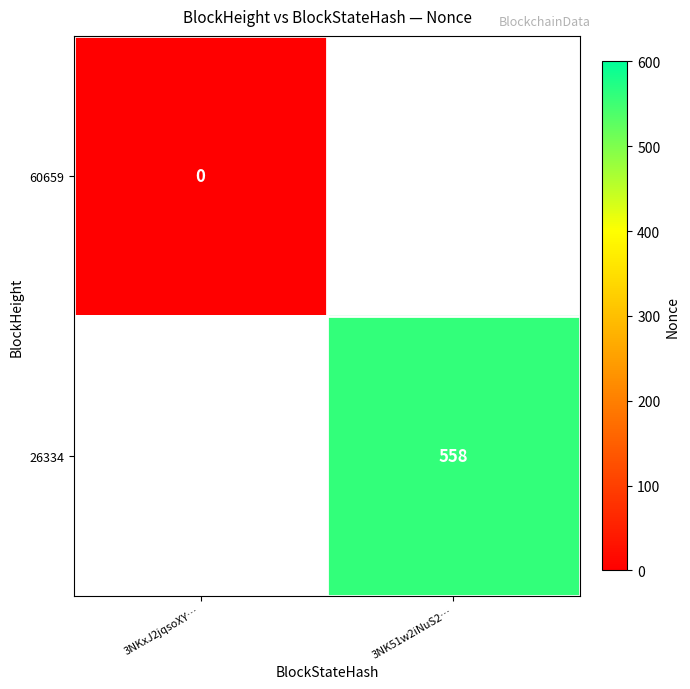

The 26334 series shows 363 at 3NK51w2iNuS2…. True or false?

False